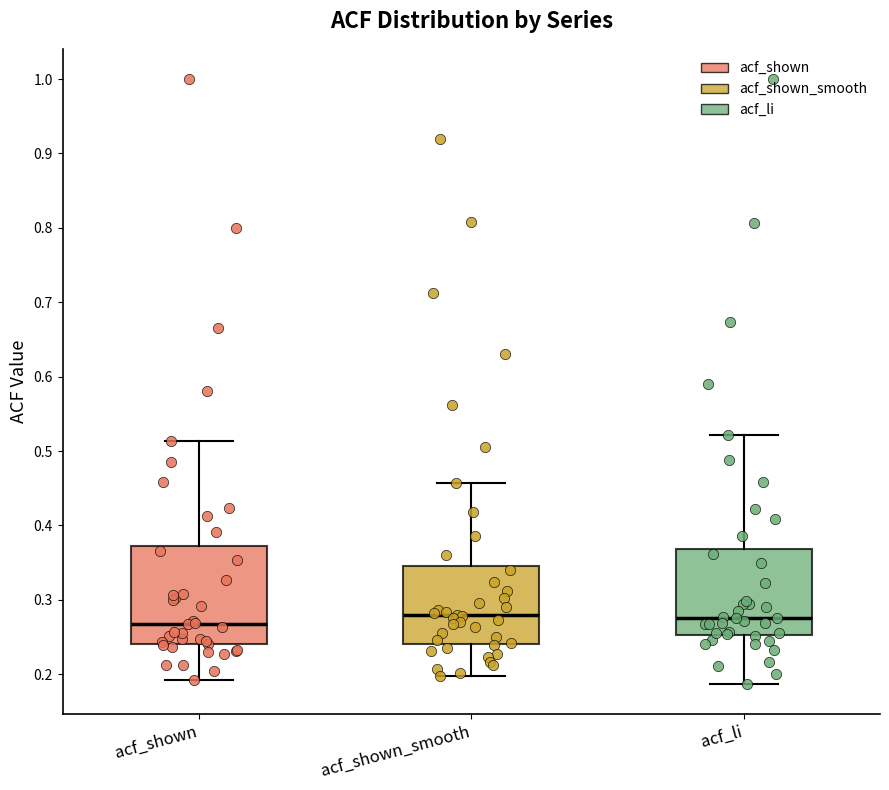

Where is the upper edge of the box for acf_shown on the y-axis? The values are not printed on the chart, so give them approximately, as read against the axis.

0.37